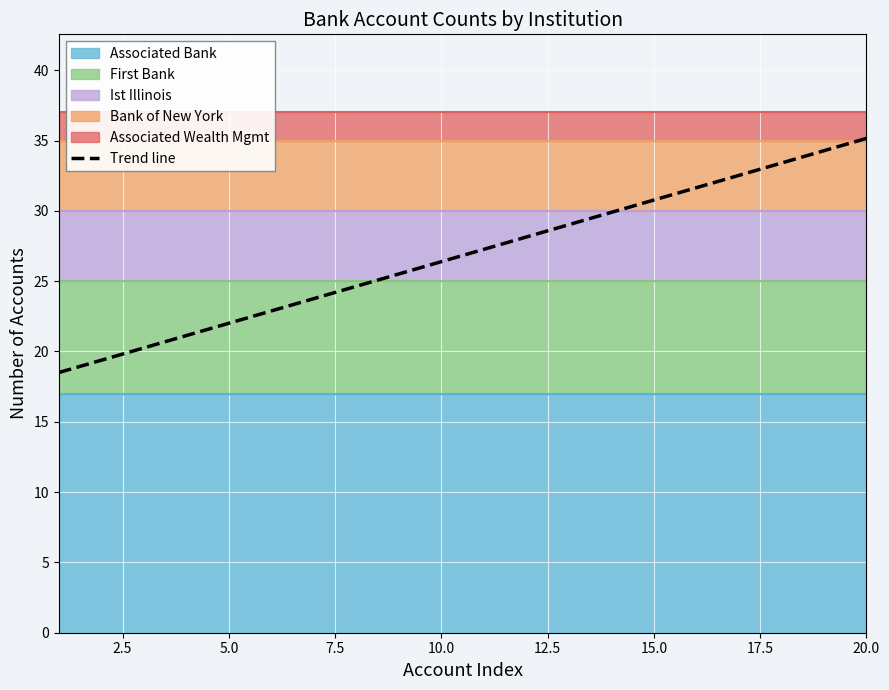

At which label does Trend line reach its peak?

20.0